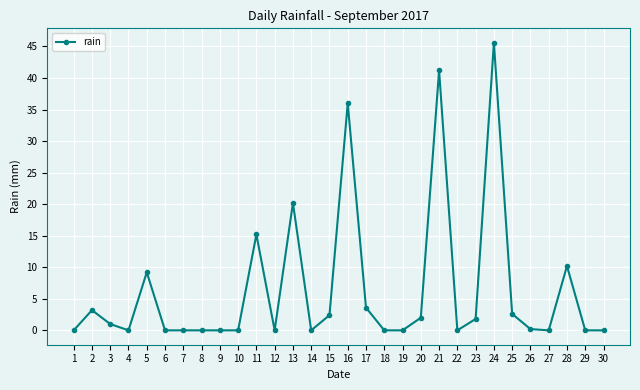

Where is the first local maximum?

2